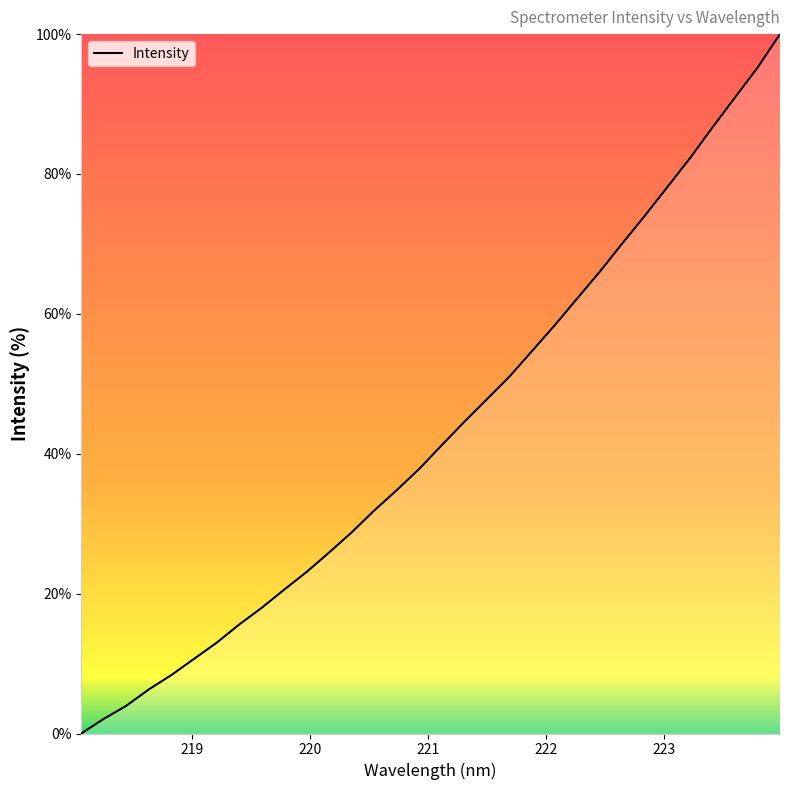

What is the difference between the maximum and minimum values?

100.0